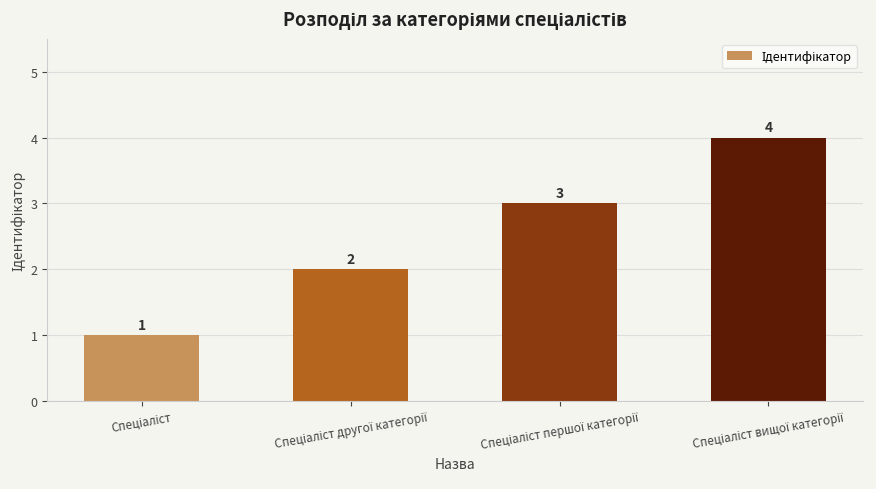

Reading left to right, transcribe all the data shown in this chart.

1	2	3	4